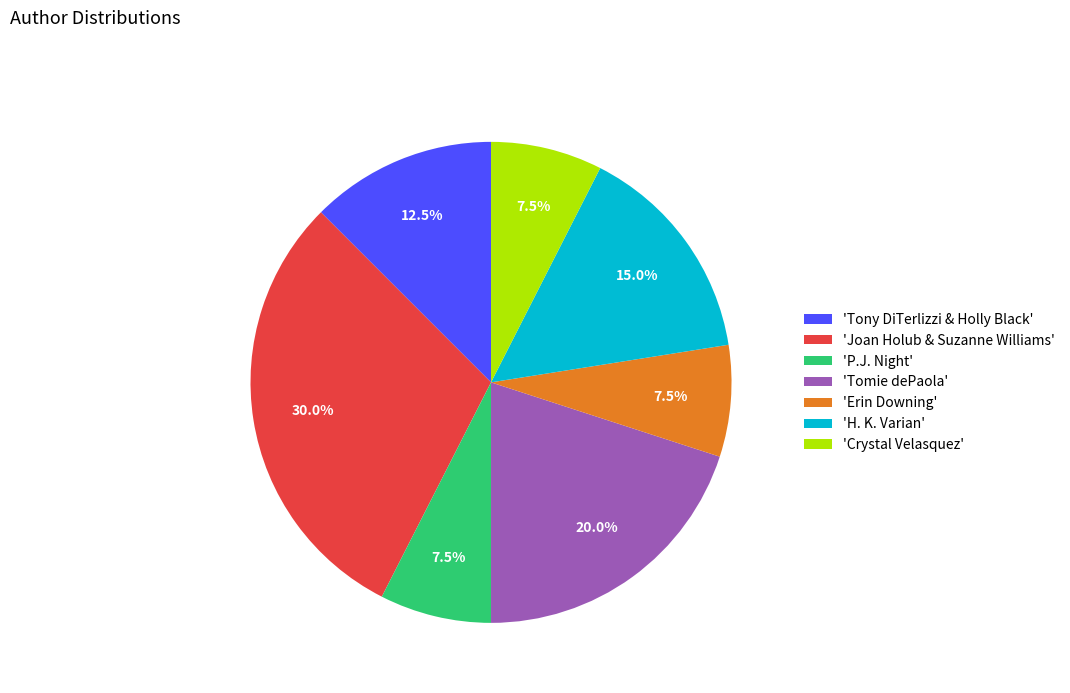

Which category has the biggest portion of the pie?

'Joan Holub & Suzanne Williams'